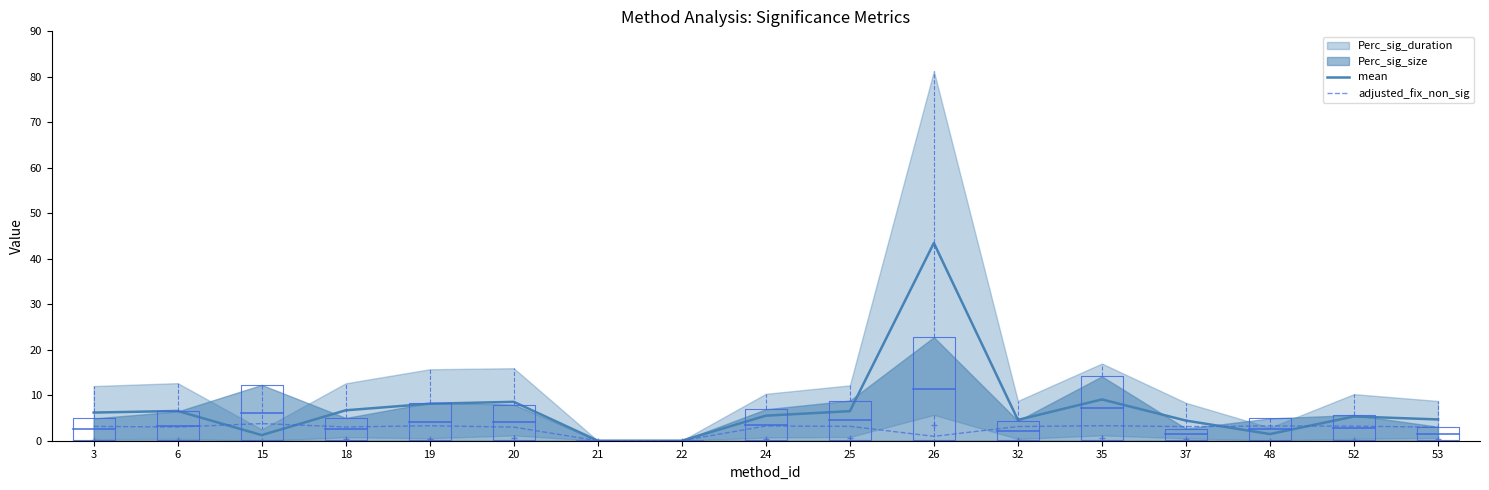

Which series ends up on top after the final intersection of mean and adjusted_fix_non_sig?

mean